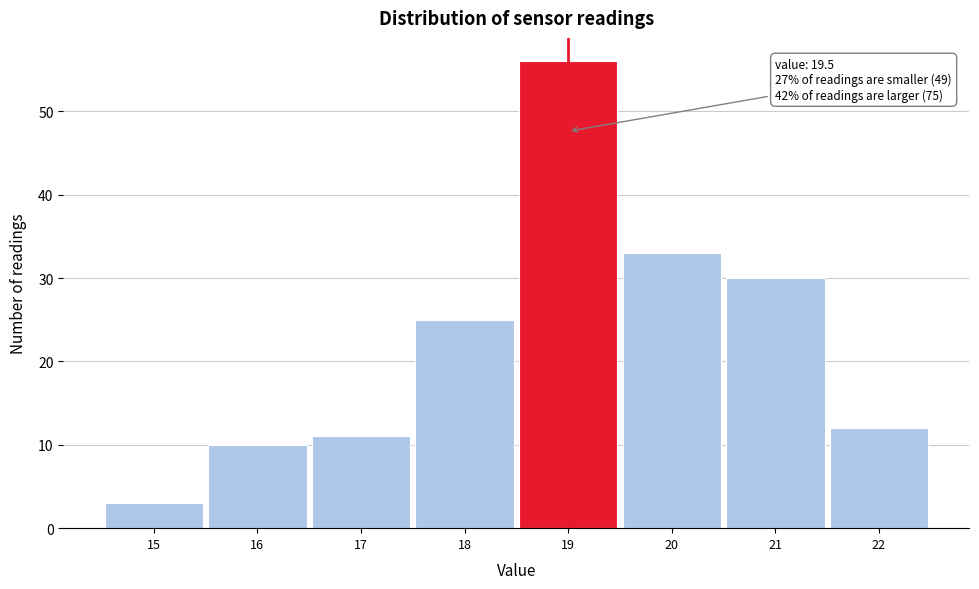

Reading left to right, what are all the values shown in this chart?

3	10	11	25	56	33	30	12